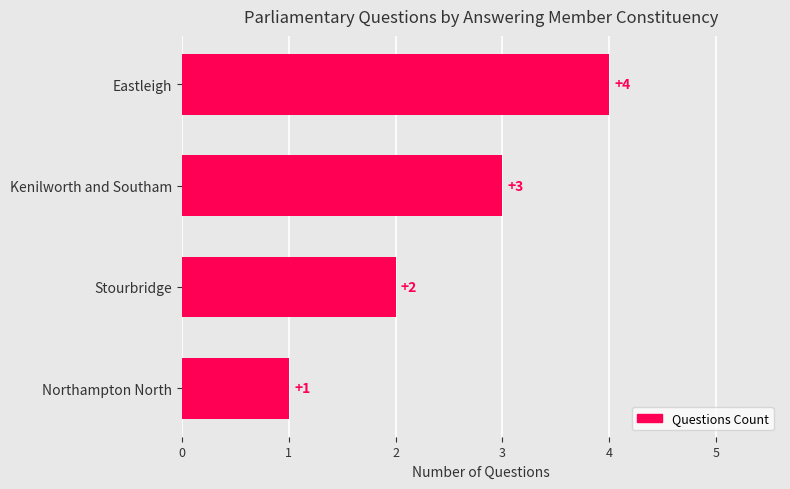

How many series are shown in this chart?

1